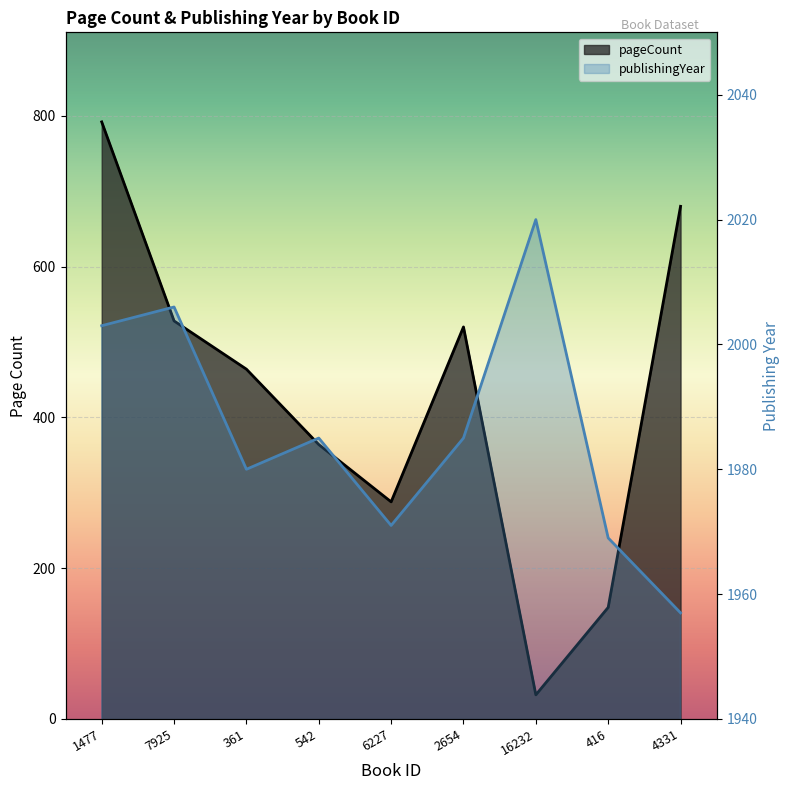

What is the maximum value for pageCount?

792